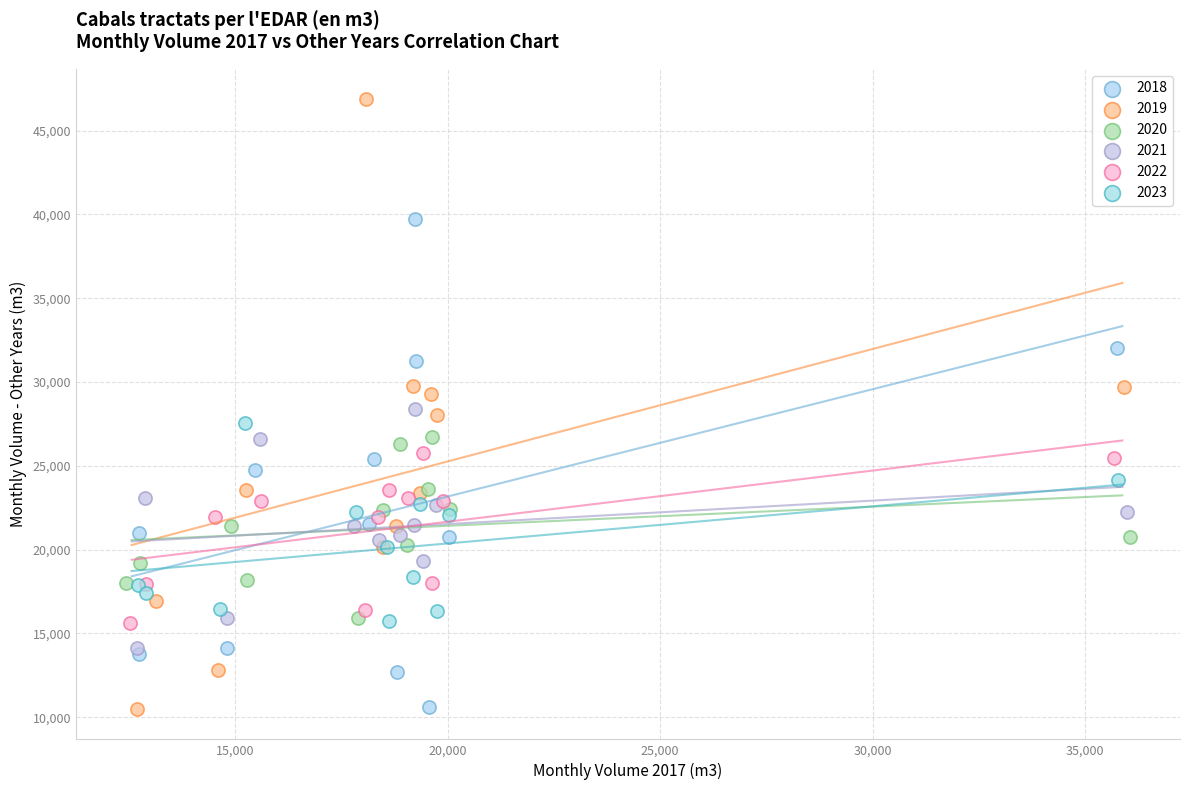

Which series has the largest Y range (max minus min)?

2019